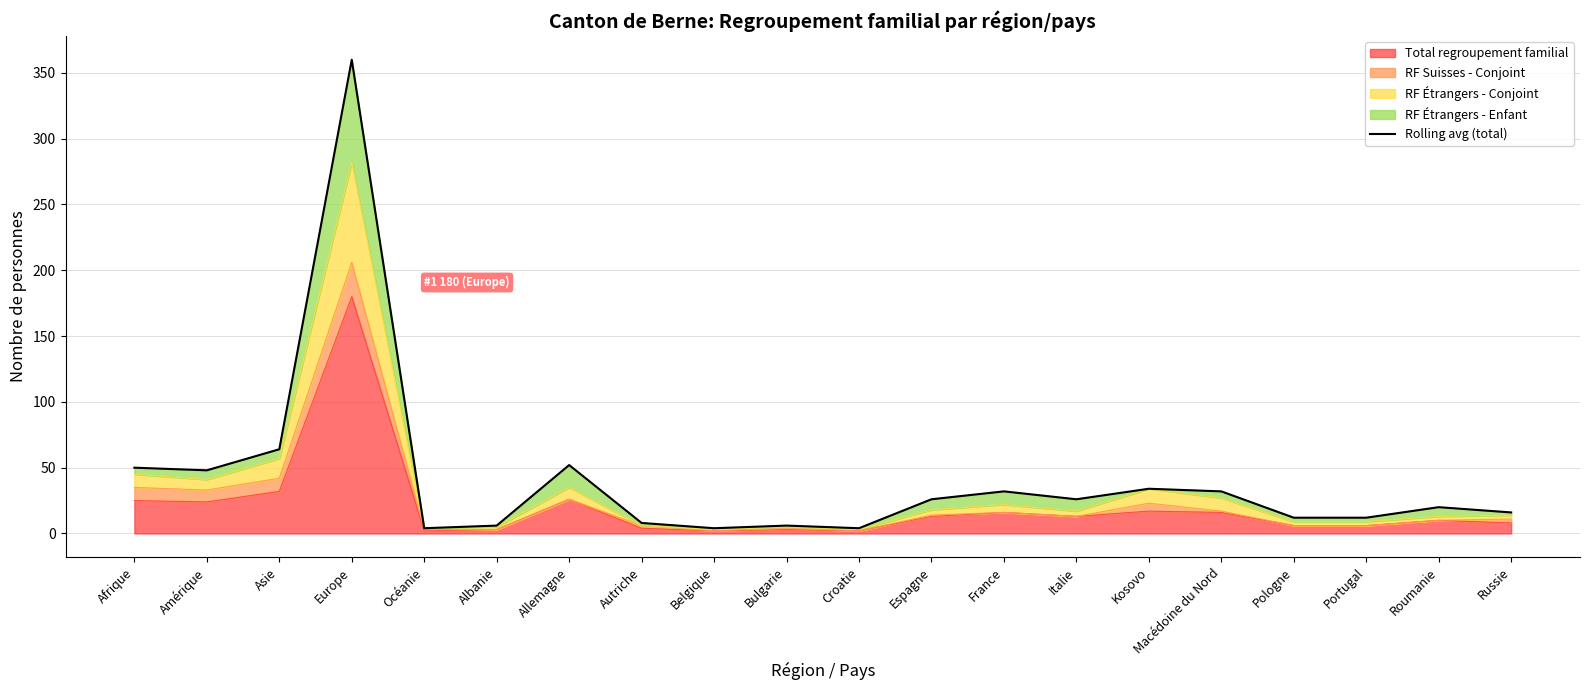

Approximately how many times larger is the value at Europe compared to Kosovo?

10.6